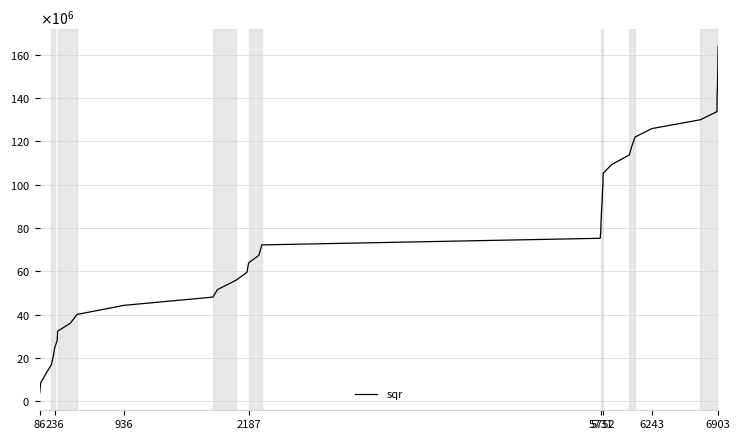

Is this an area chart (filled region under the line)?

No